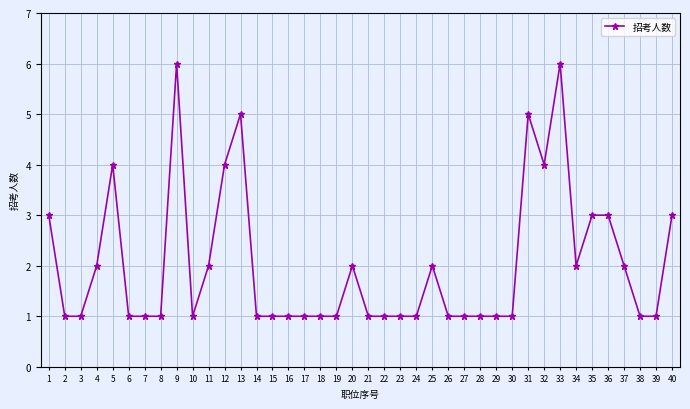

Does the chart have visible grid lines?

Yes